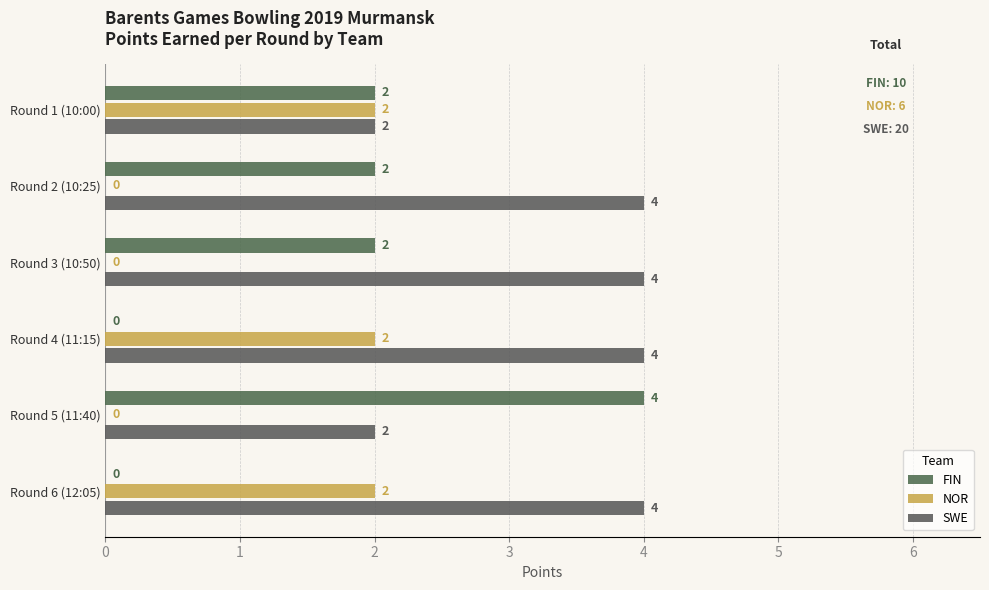

Which series has the largest total across all categories?

SWE